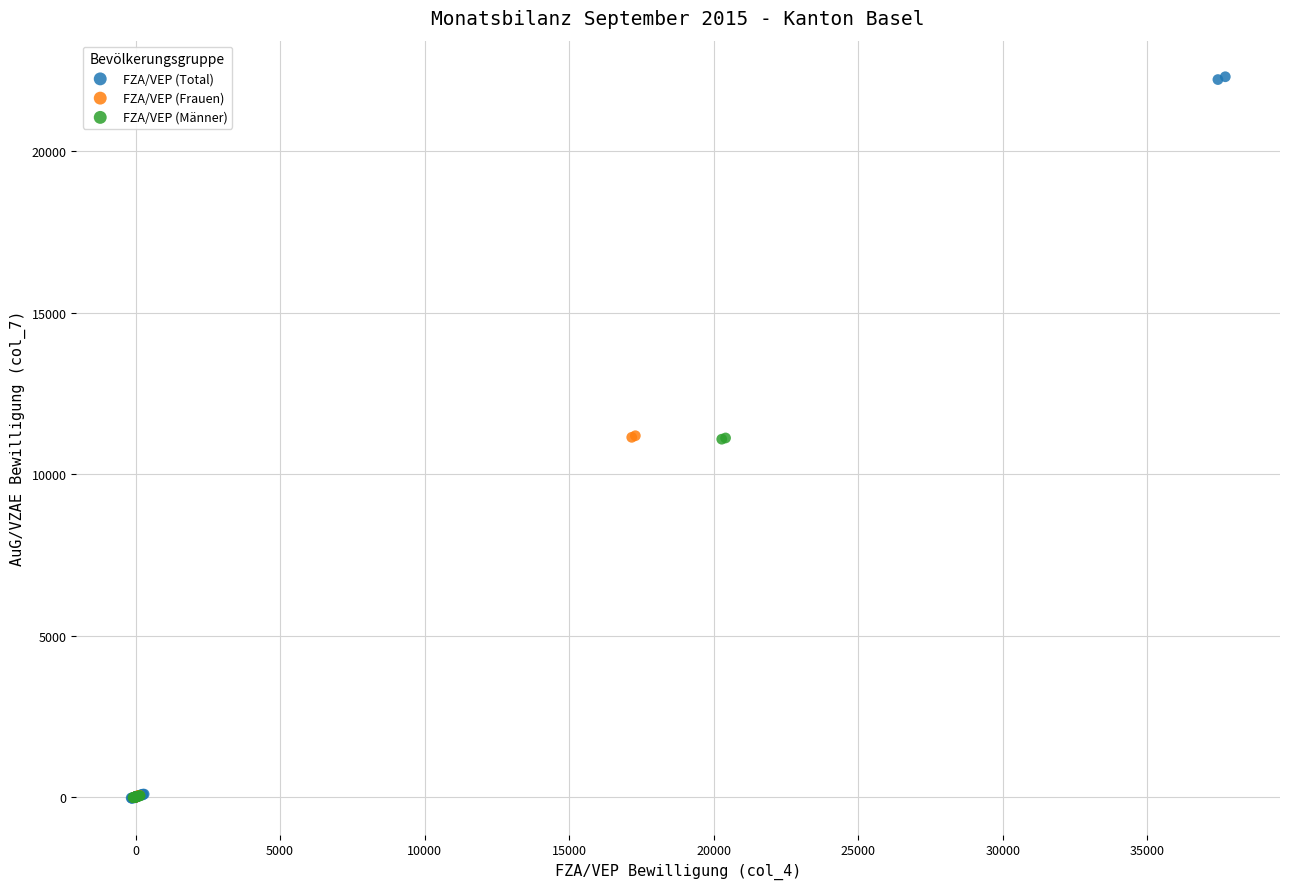

Which series contains the highest Y value?

FZA/VEP (Total)